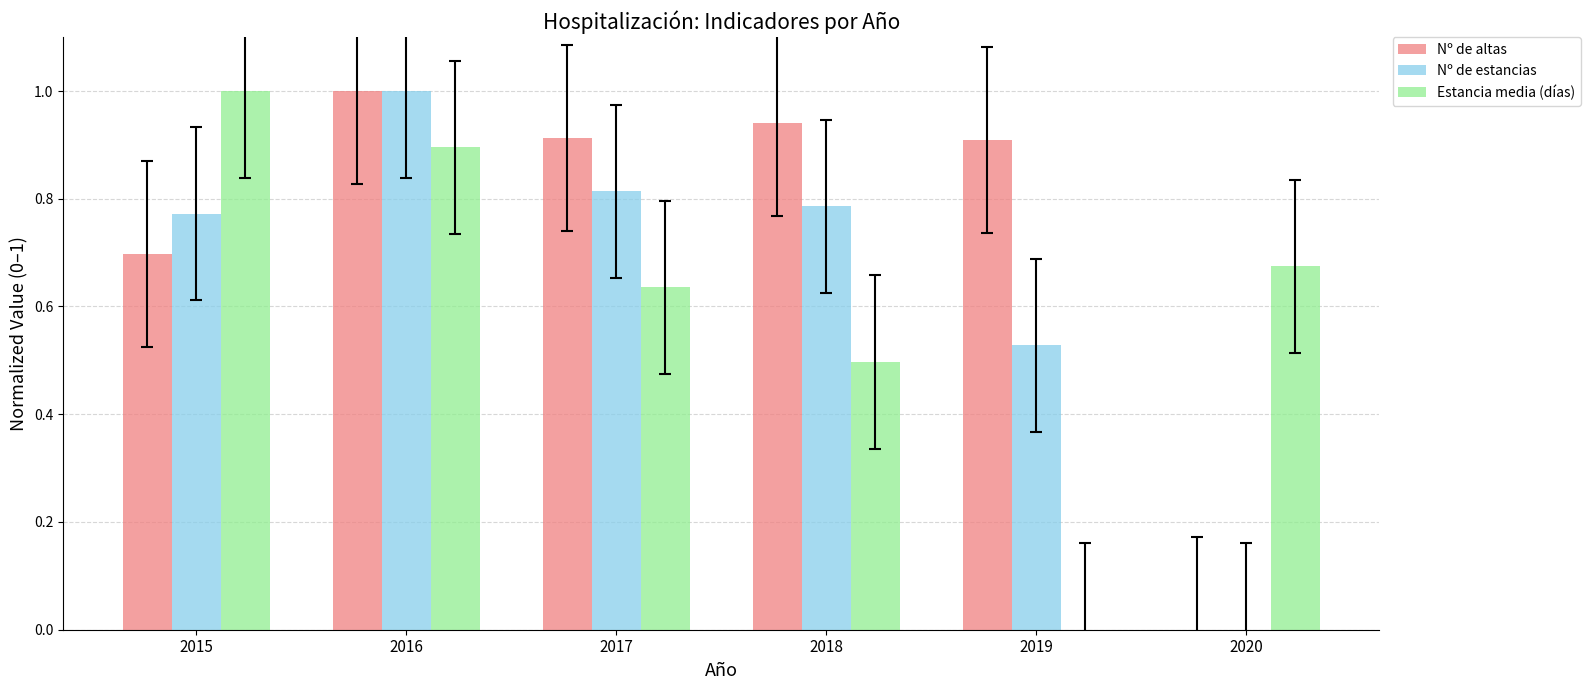

What is the sum of all Nº de estancias values?

3.9